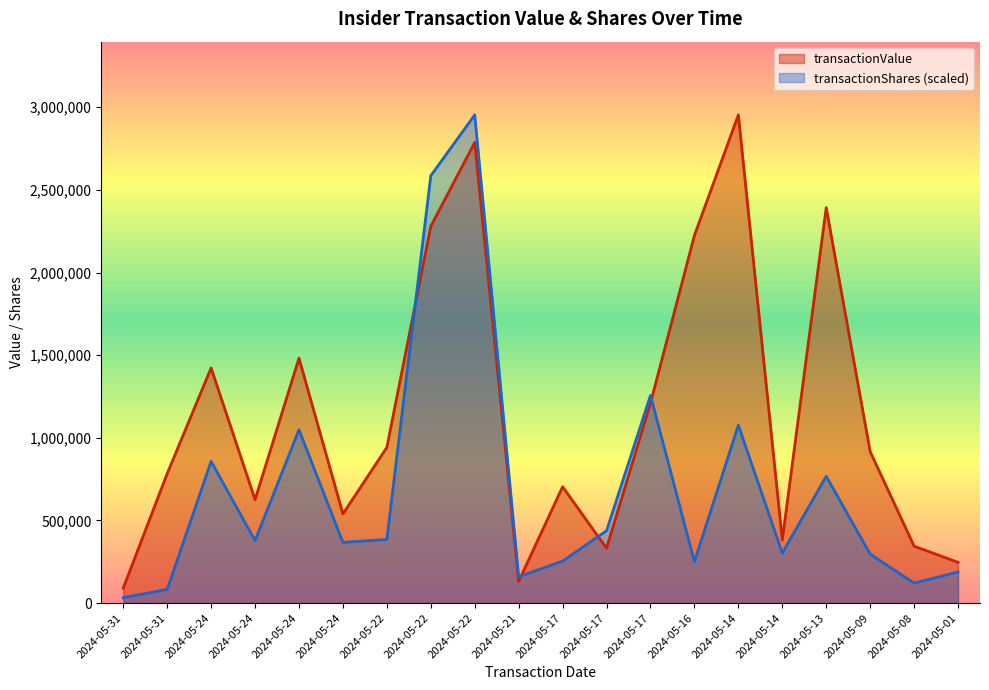

Which series changed the most between 2024-05-17 and 2024-05-08?

transactionShares